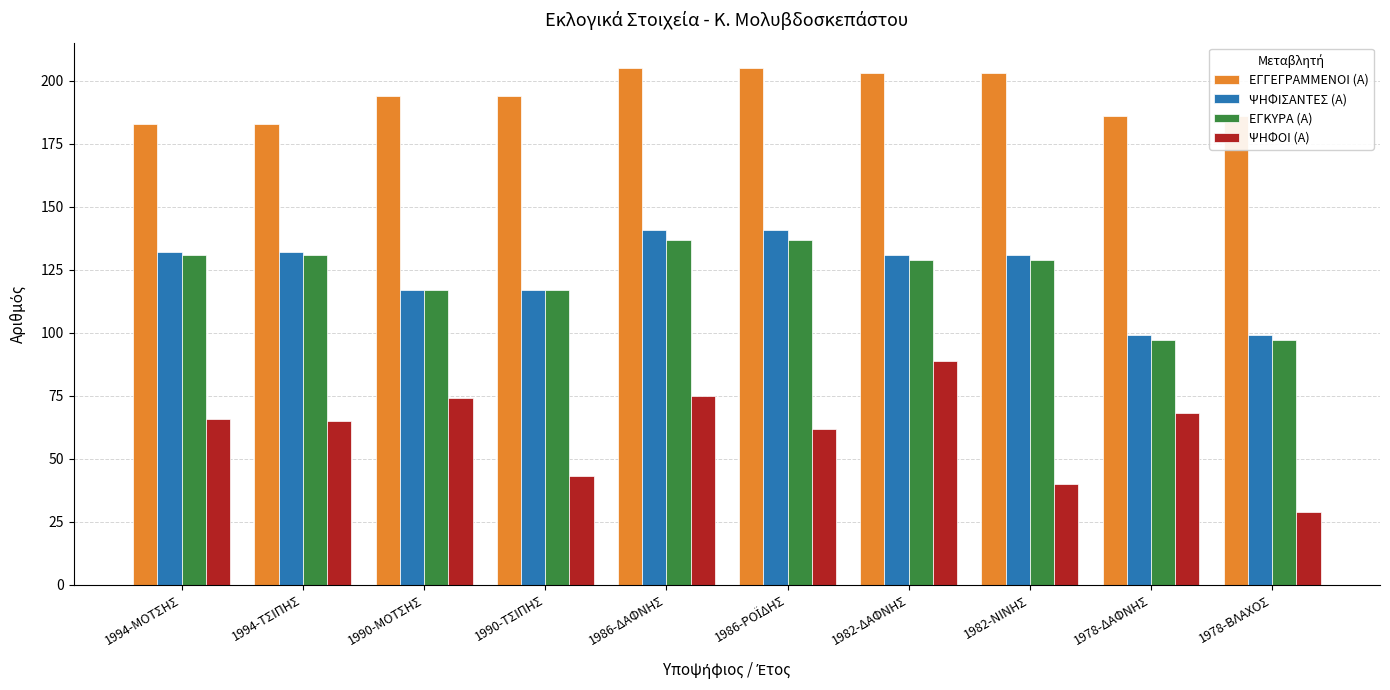

What is the maximum value shown in the chart?

205